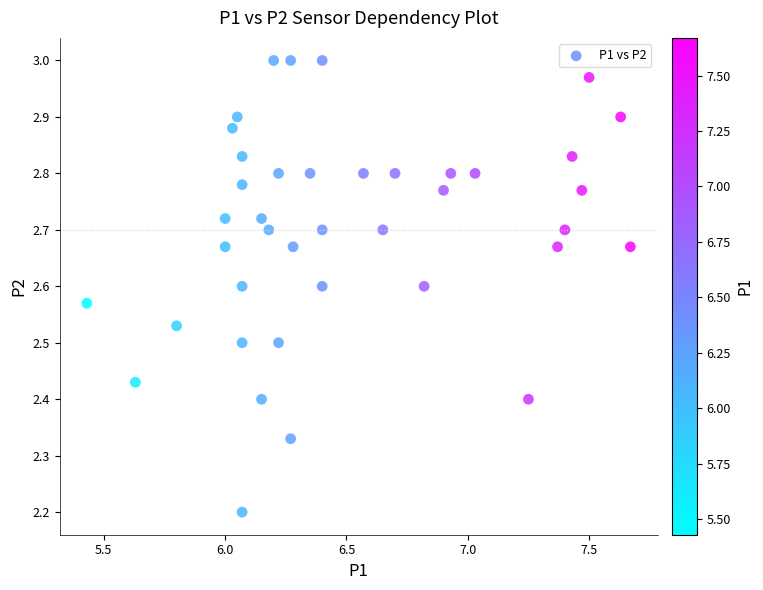

What Y value in the scatter plot is closest to 2?

2.2